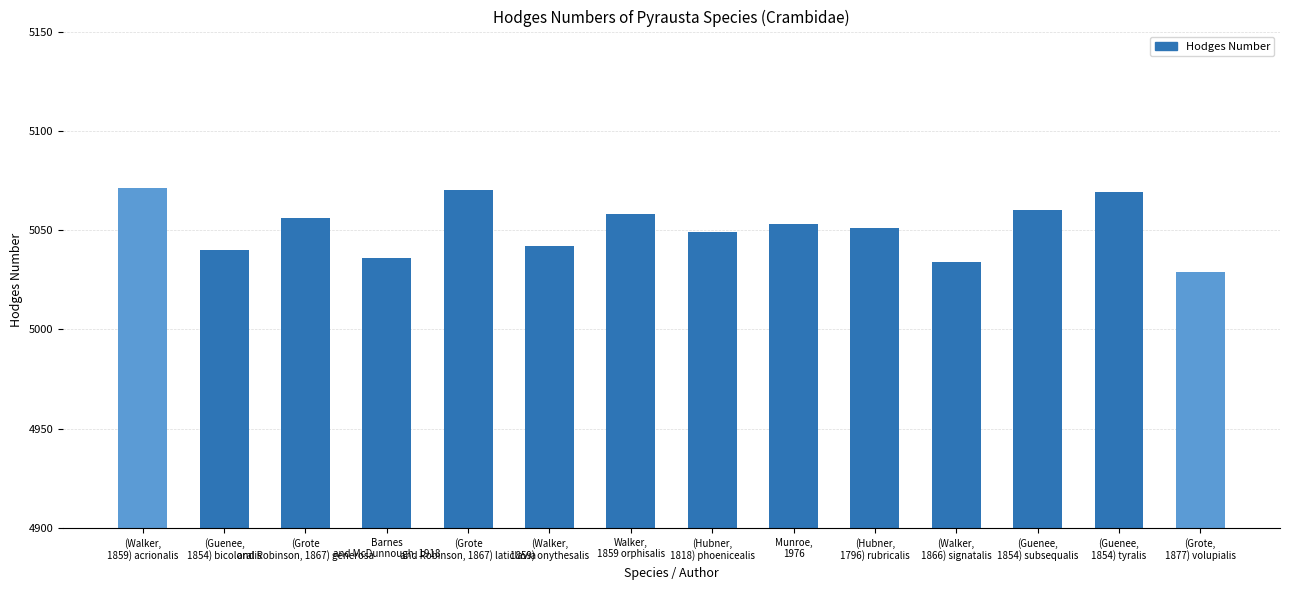

What is the difference between the values at Munroe,
1976 and (Walker,
1866) signatalis?

19